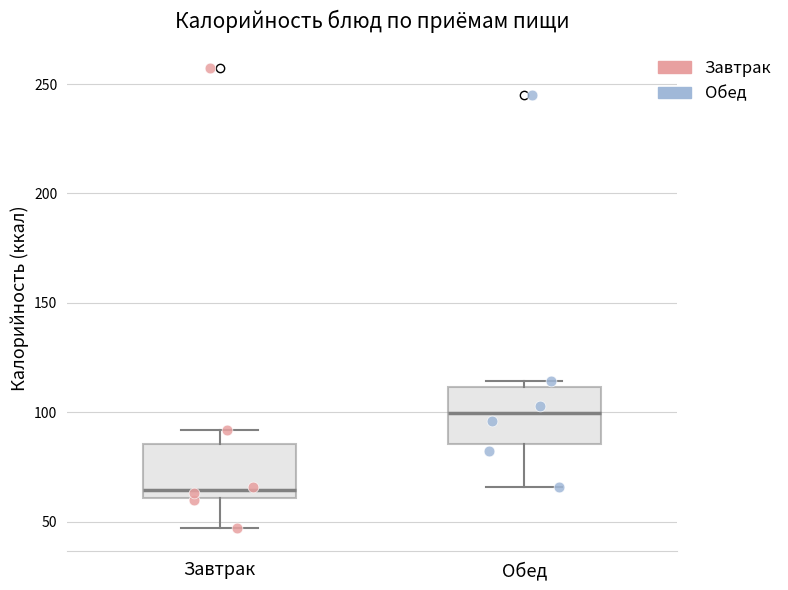

Where does the median line of the box for Обед sit on the y-axis? The values are not printed on the chart, so give them approximately, as read against the axis.

100